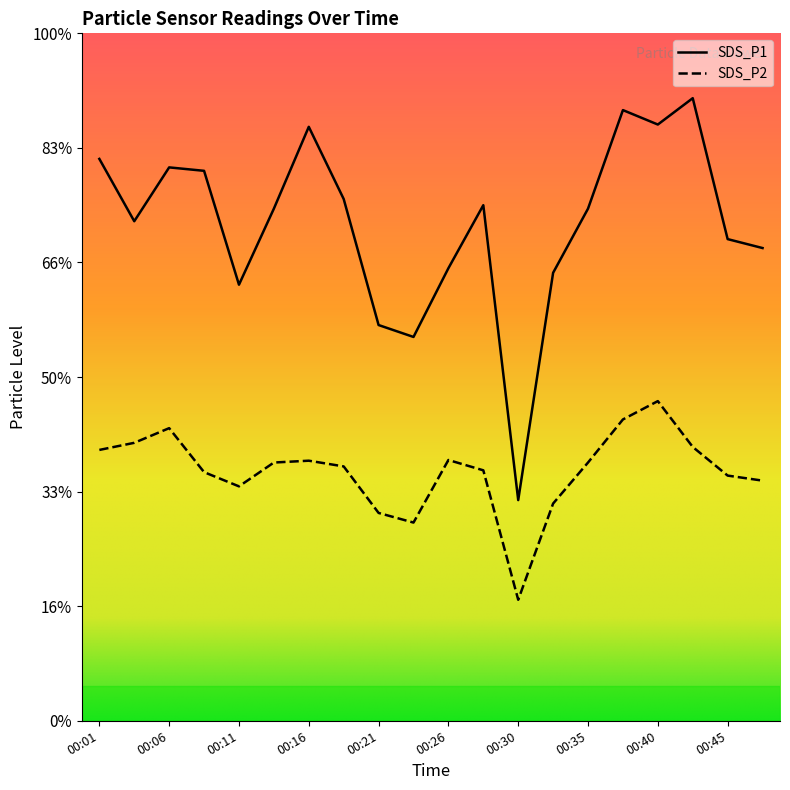

Between 00:45 and 00:47, which is larger?

00:45